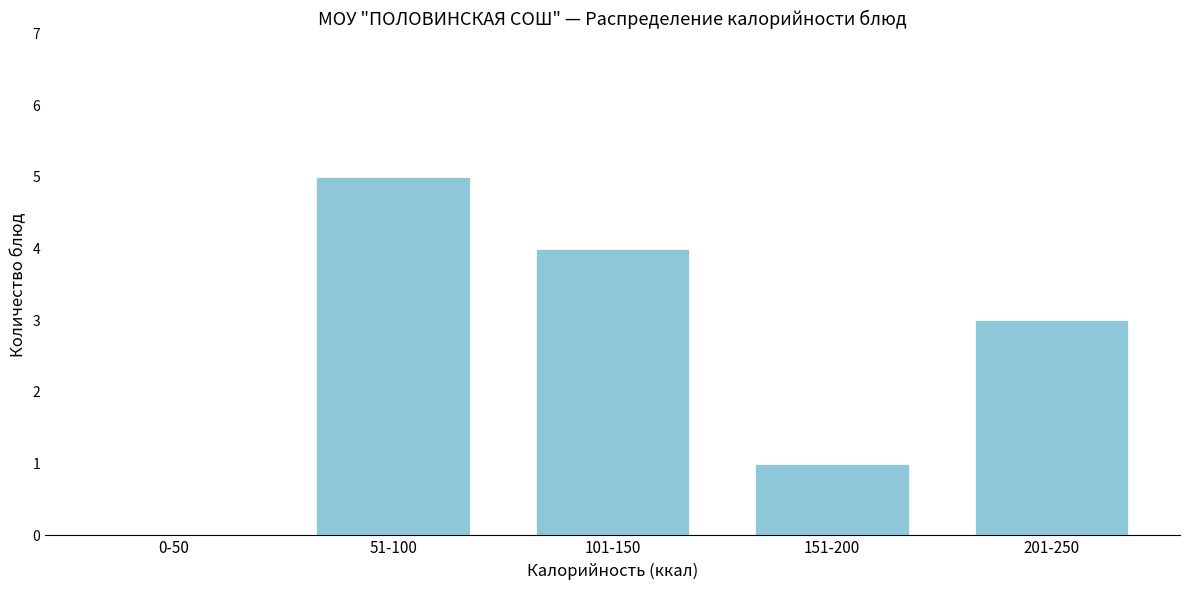

Reading left to right, extract all data points from this chart.

0-50=0	51-100=5	101-150=4	151-200=1	201-250=3